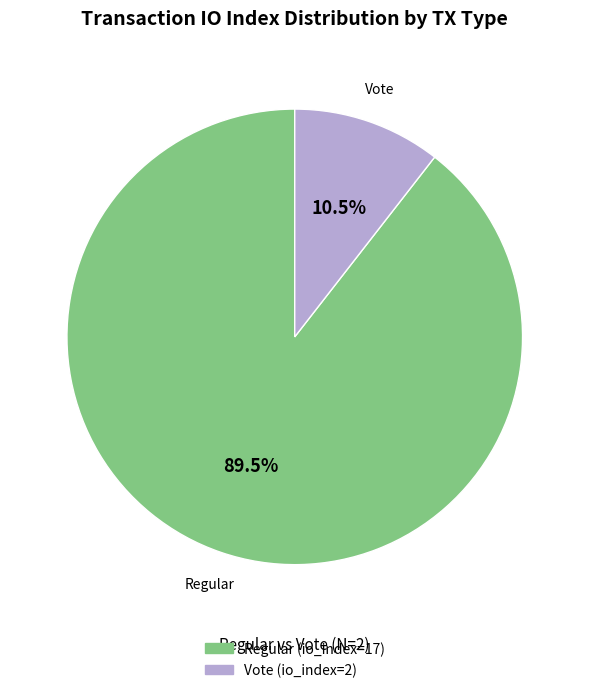

Which slice is the smallest?

Vote (io_index=2)